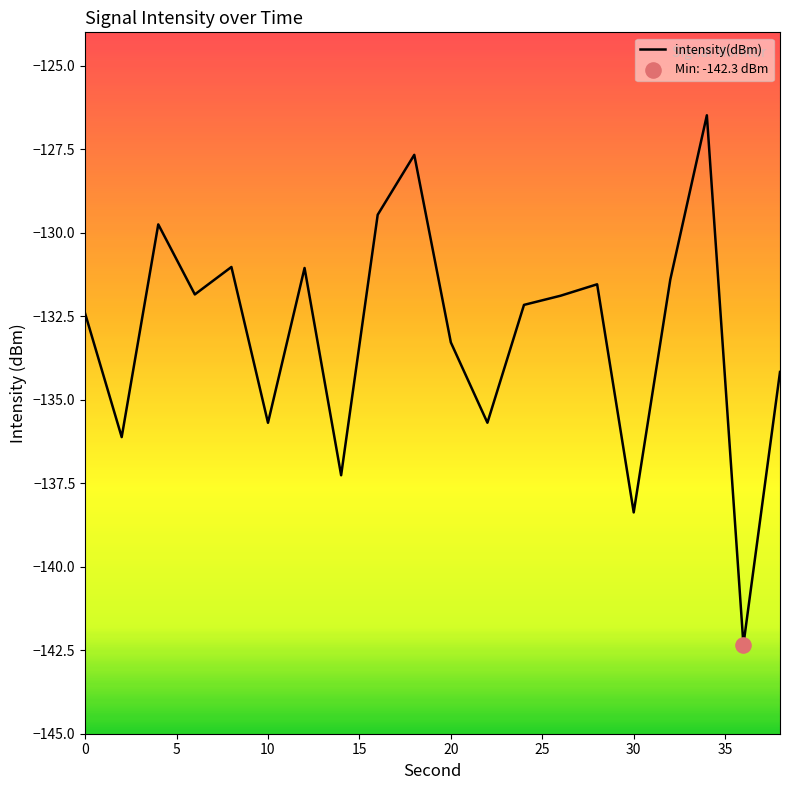

What is the greatest value displayed?

-126.5